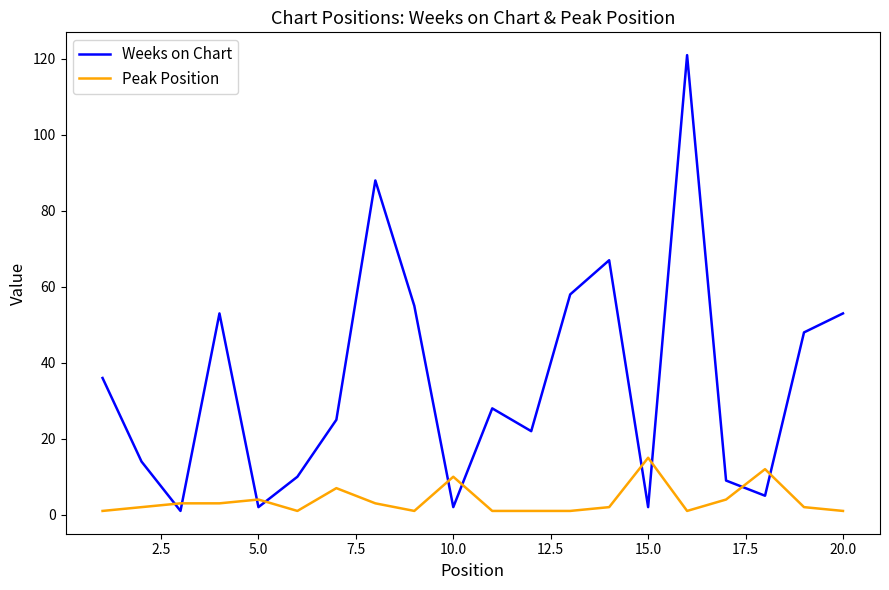

What is the maximum value shown in the chart?

121